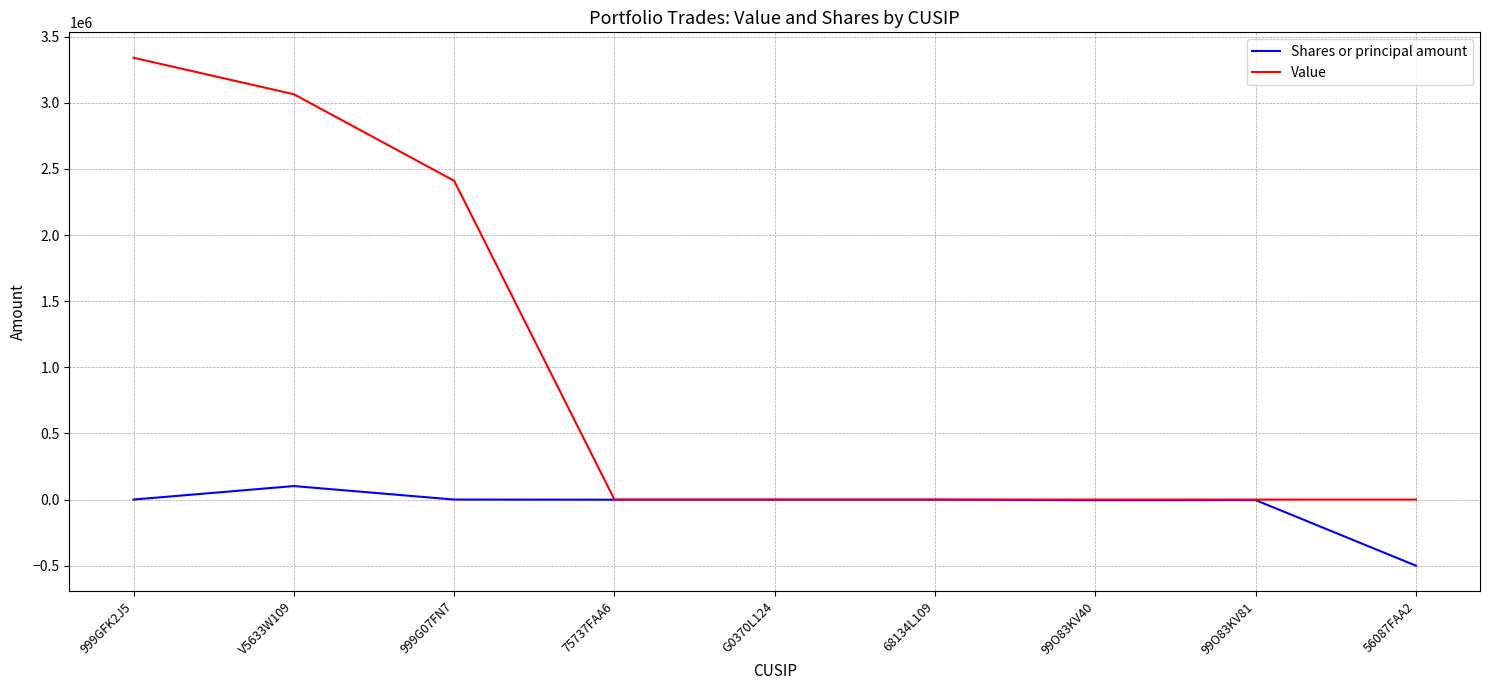

Rank the series by their average value, from highest to lowest.

Value, Shares or principal amount